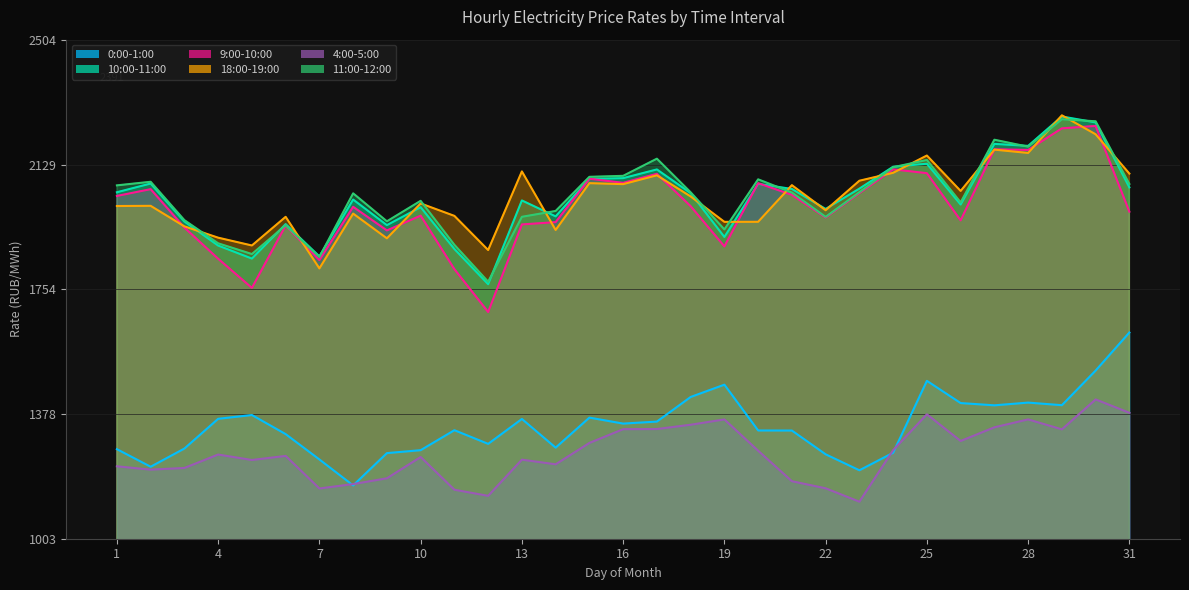

True or false: 18:00-19:00 has more than 2 points higher than both neighbors.

True